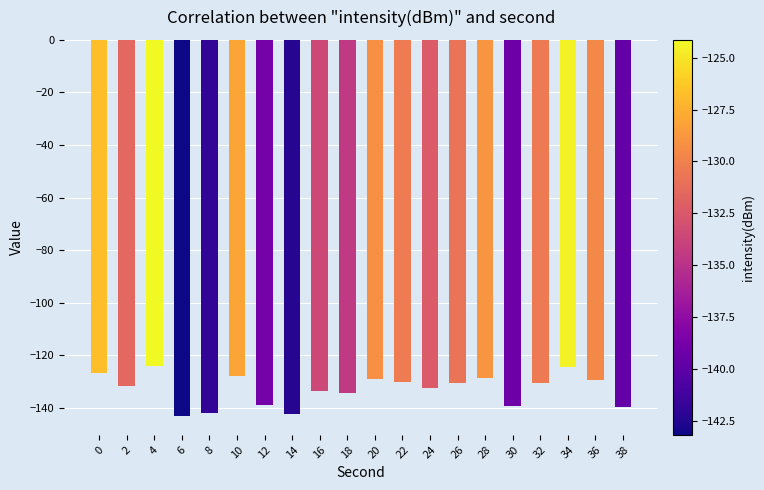

What is the sum of the values at 4 and 22?

-254.5